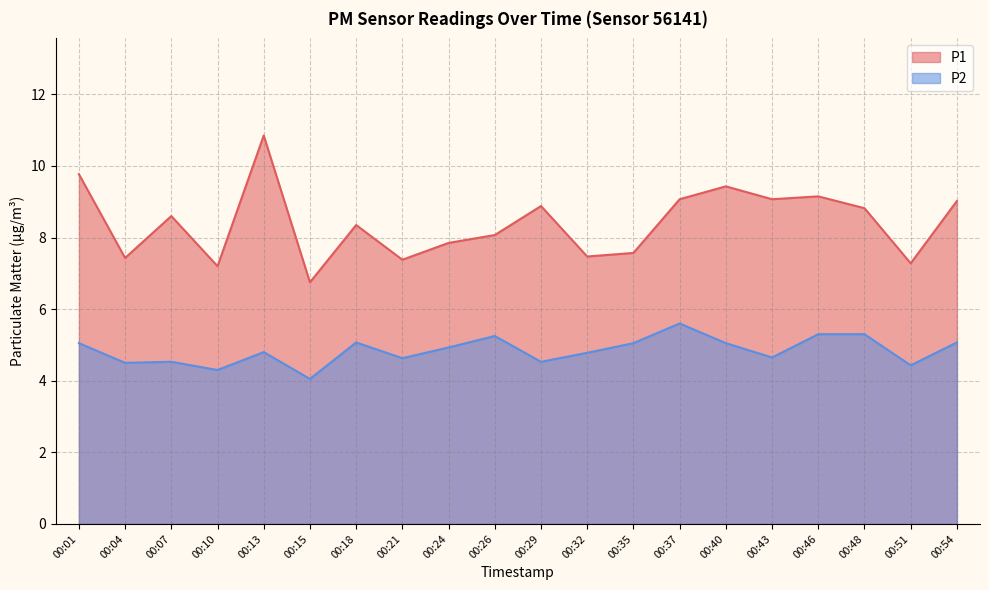

True or false: P1 and P2 intersect in this chart.

False